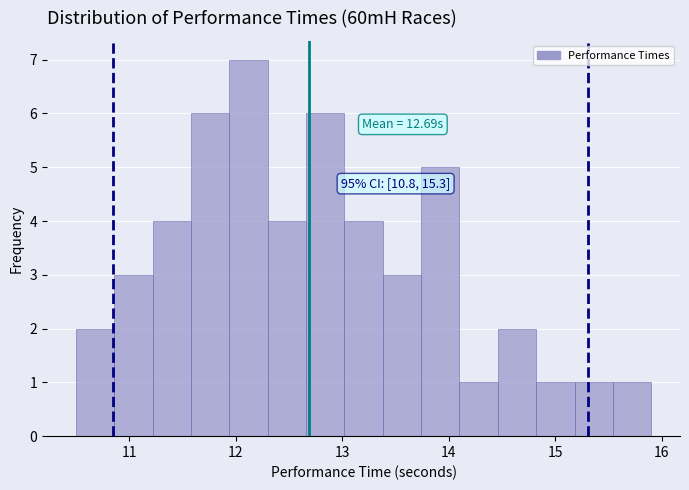

Around what value on the x-axis is the tallest bar? Give the approximate position of its centre, as read against the axis.

12.1